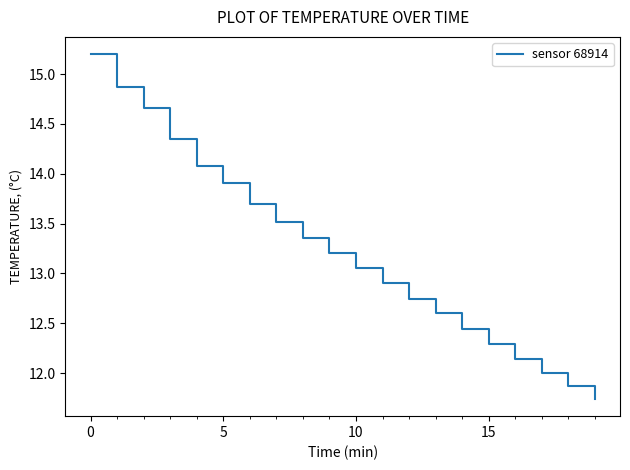

How many lines are shown in the chart?

1